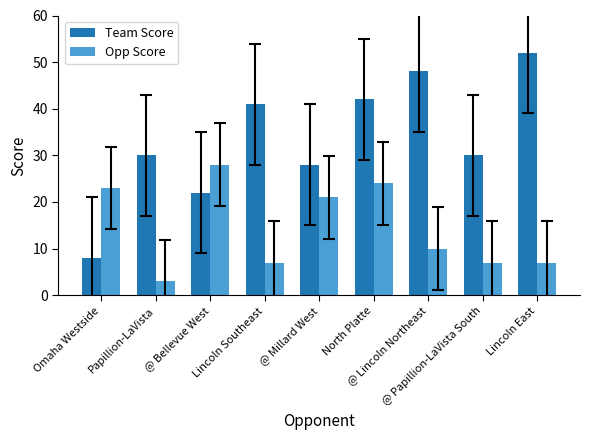

What is the sum of all Team Score values?

301